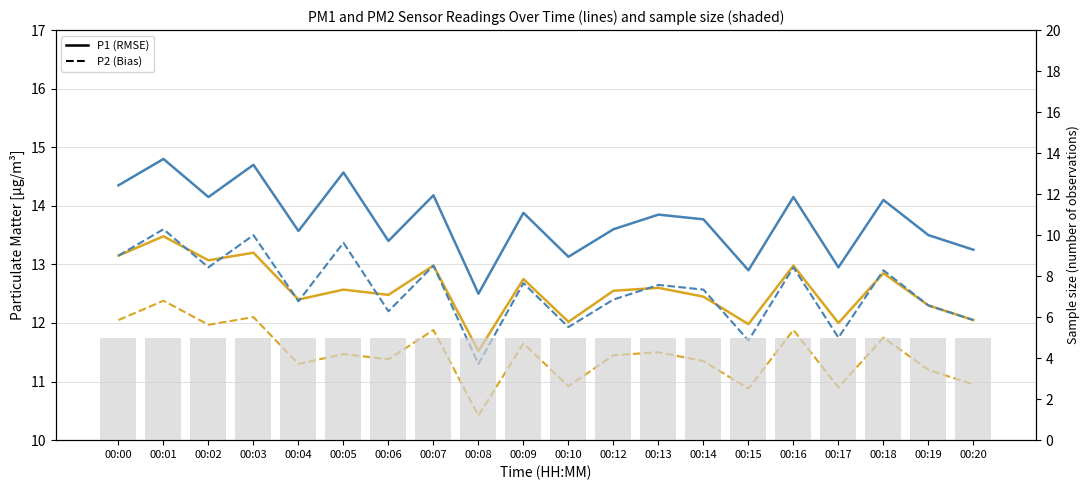

Is the value of P1 (solid) at 00:14 greater than the value of P2 (dashed) at 00:16?

Yes